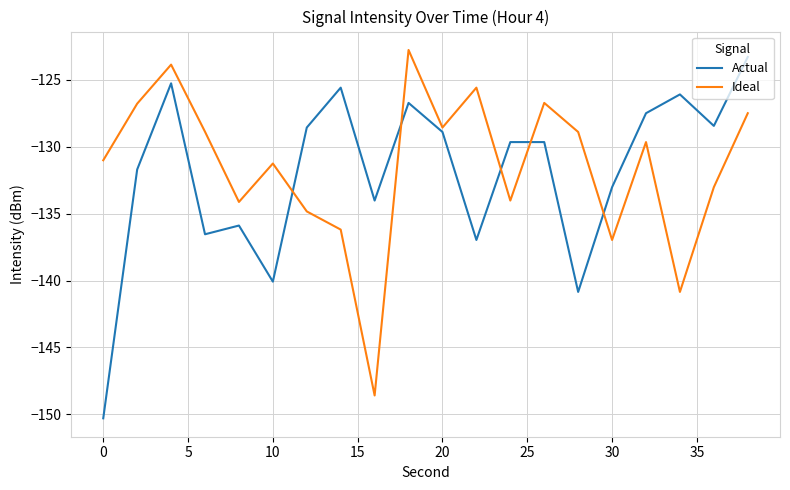

True or false: Actual and Ideal intersect in this chart.

True